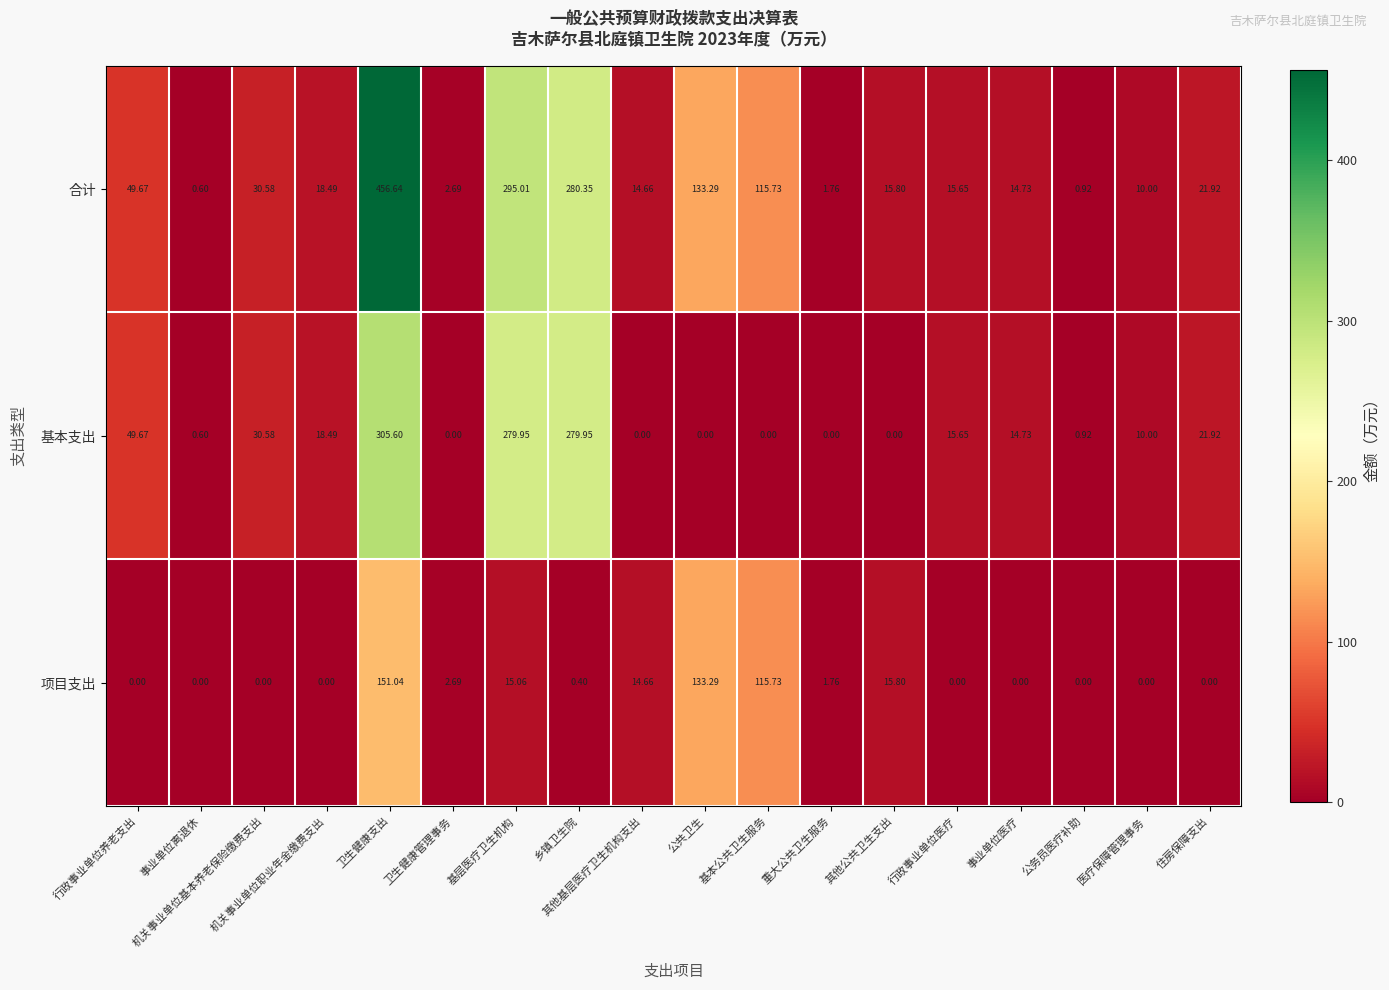

Which series has the largest range (max minus min)?

合计